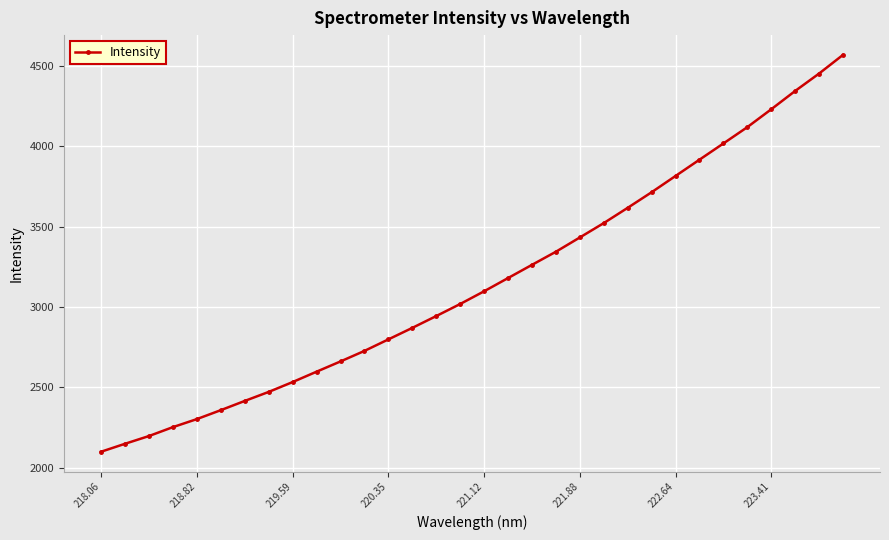

What is the difference between the maximum and second lowest values?

2420.4